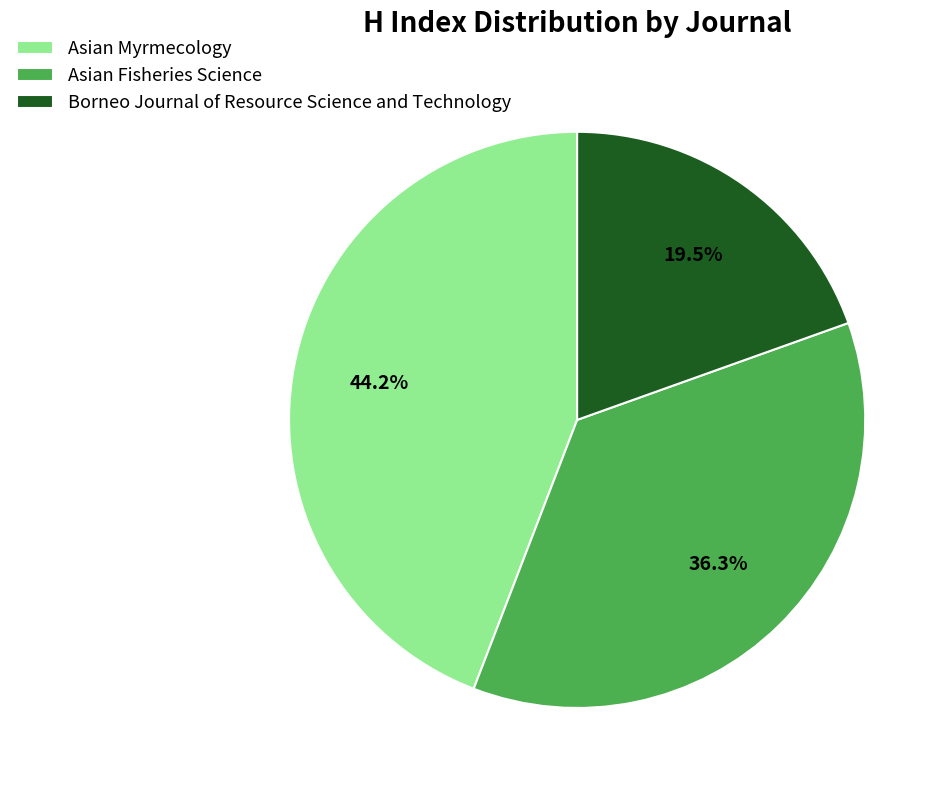

Count the number of slices in the pie.

3